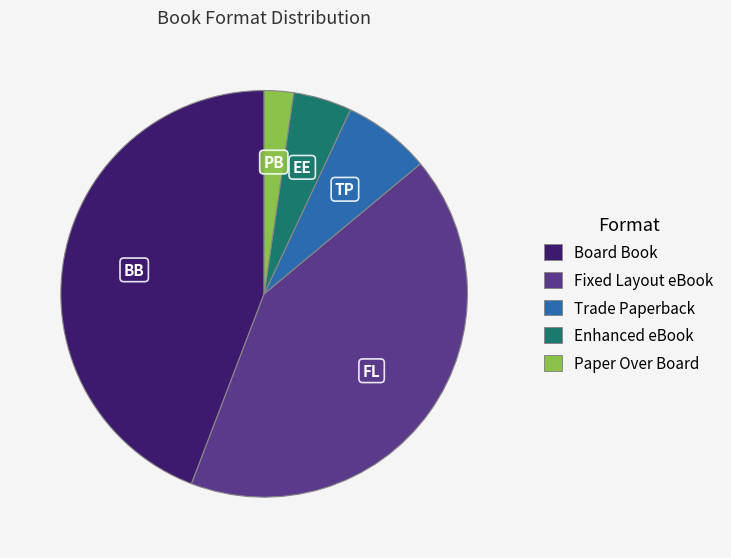

Is it true that Fixed Layout eBook is 47% of the pie?

False